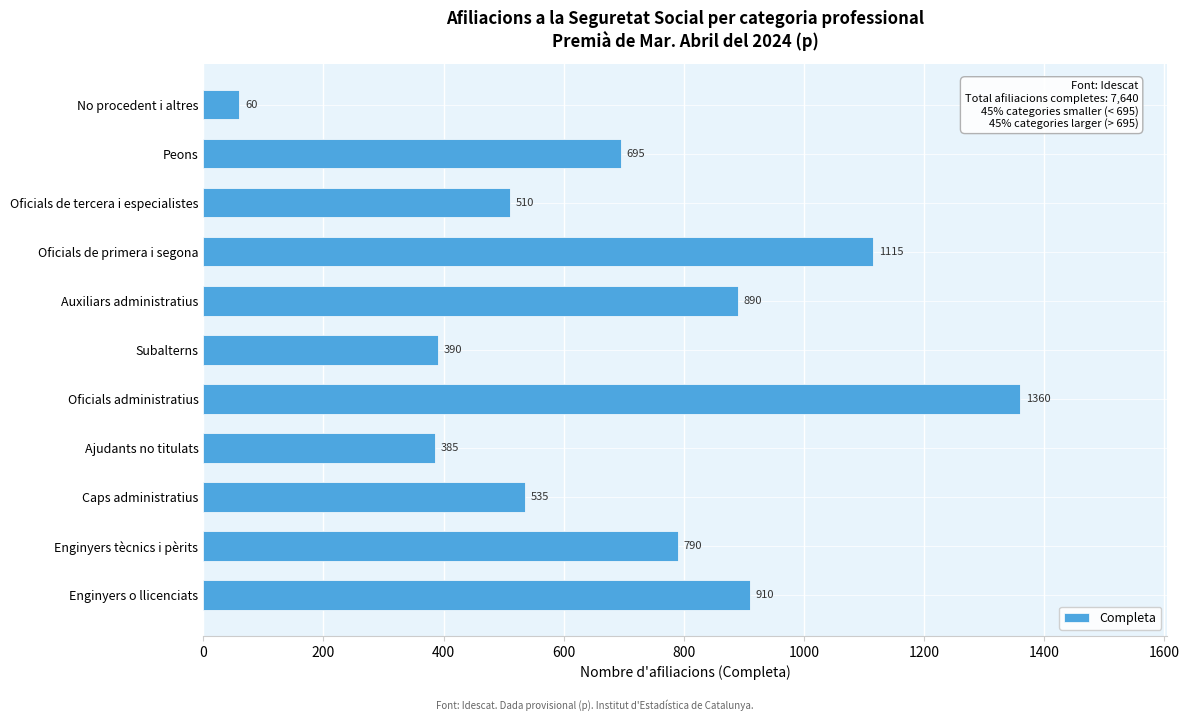

Reading top to bottom, what are all the values shown in this chart?

60	695	510	1115	890	390	1360	385	535	790	910